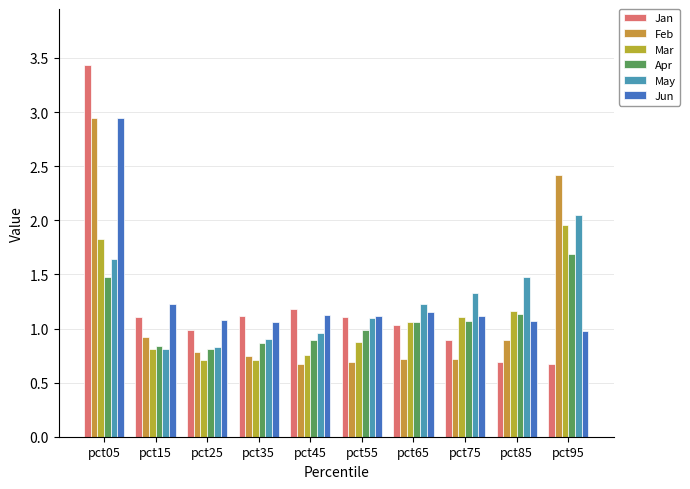

True or false: Mar has a value of 1.8 at pct05.

True